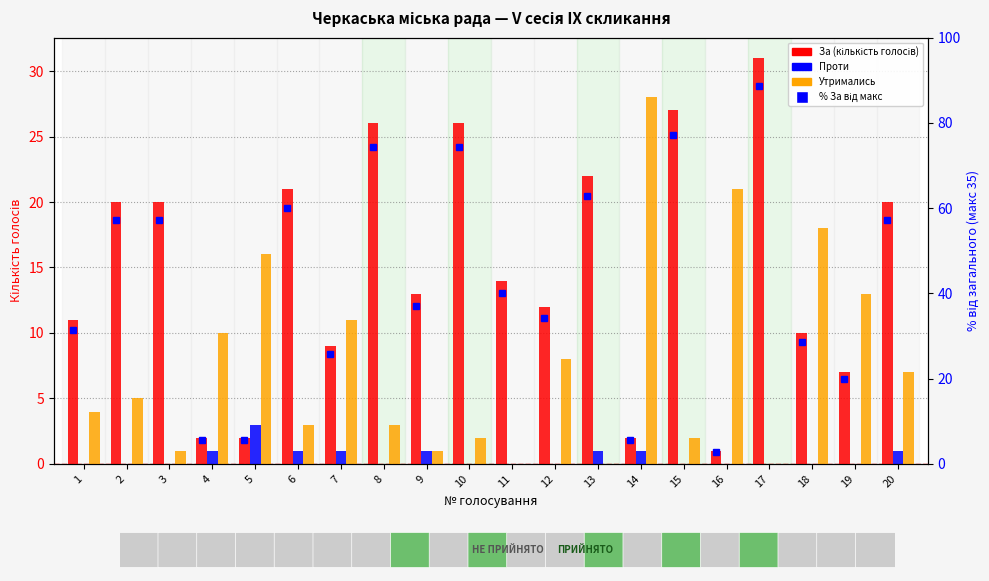

How many bars are there in total?

80